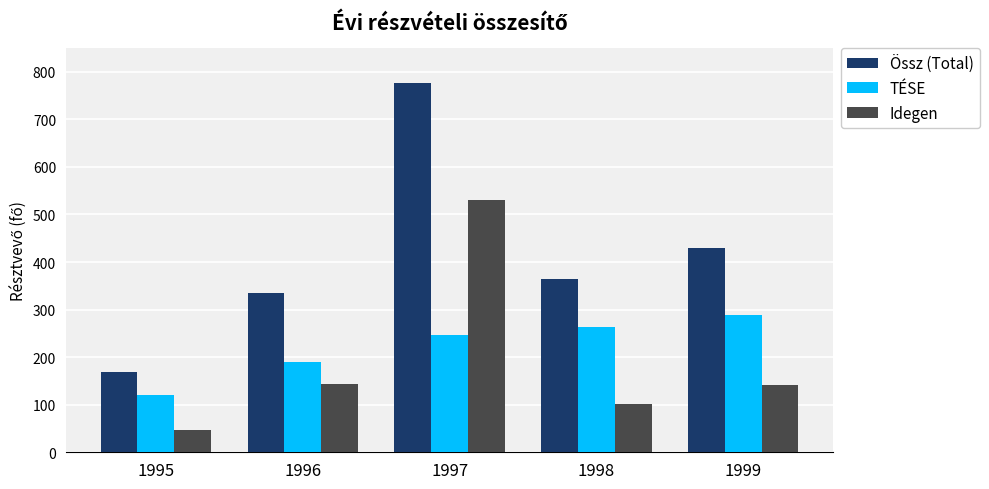

Which series has the largest range (max minus min)?

Össz (Total)